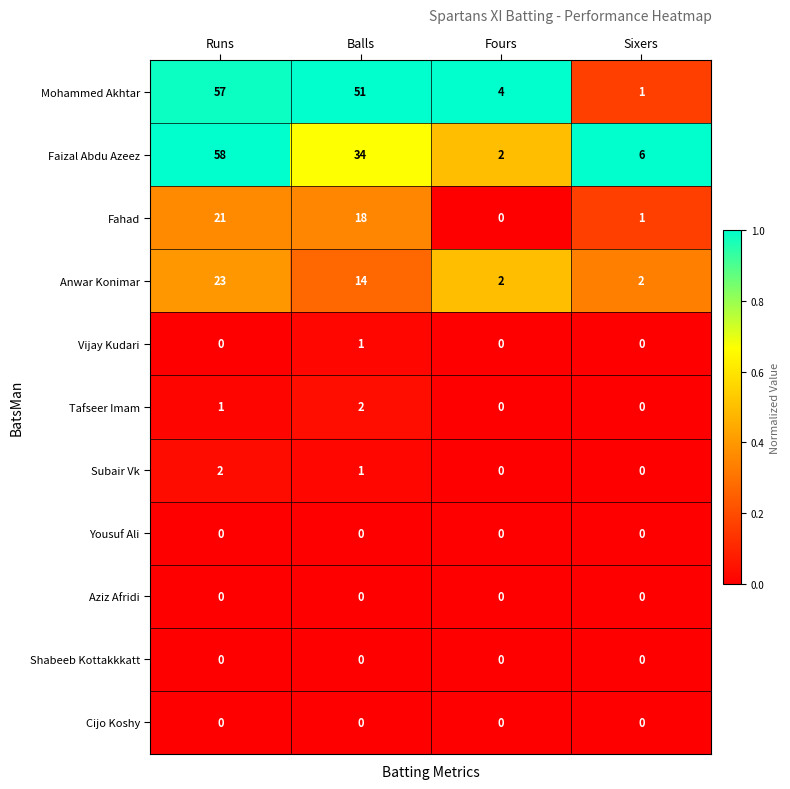

Which category has the highest value in the Mohammed Akhtar series?

Runs